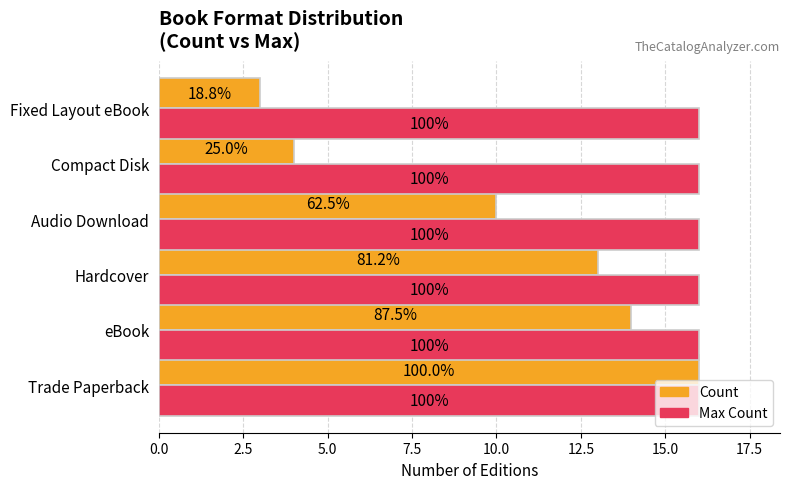

What are all the series names shown in the legend?

Count, Max Count